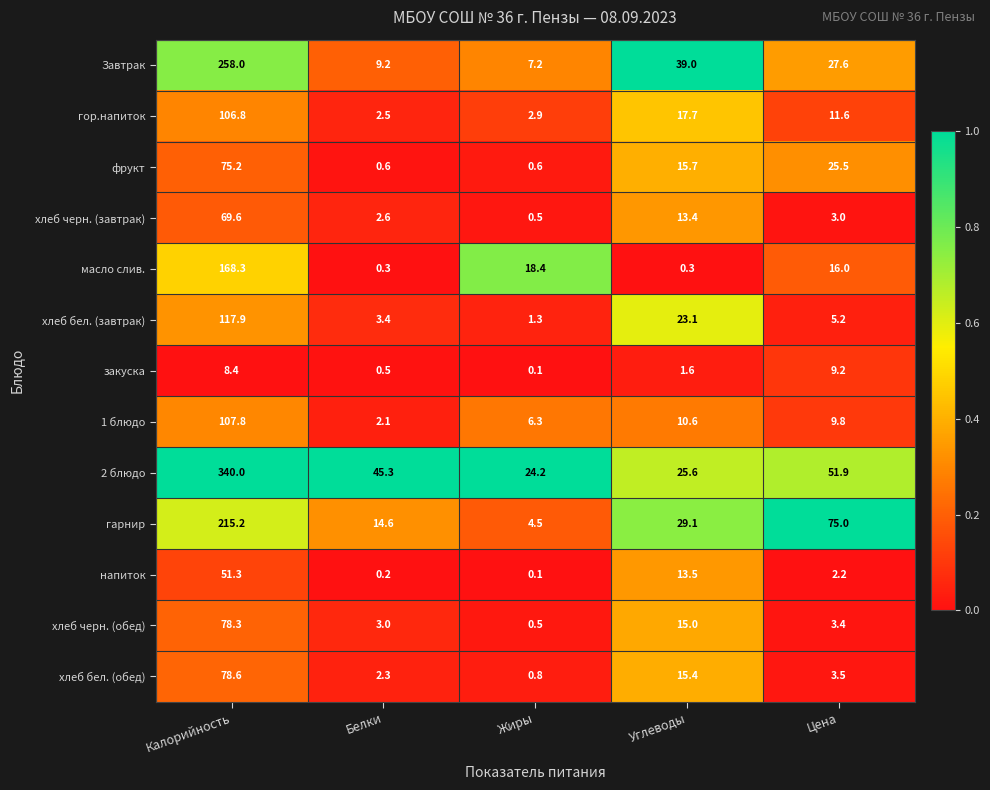

What is the total value across all series at Белки?

86.6